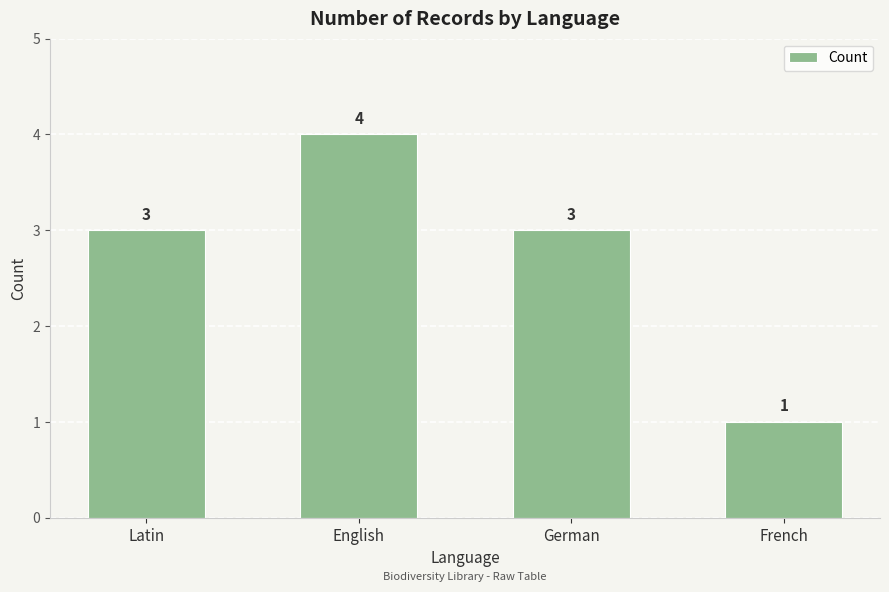

Reading left to right, transcribe all the data shown in this chart.

Latin=3	English=4	German=3	French=1